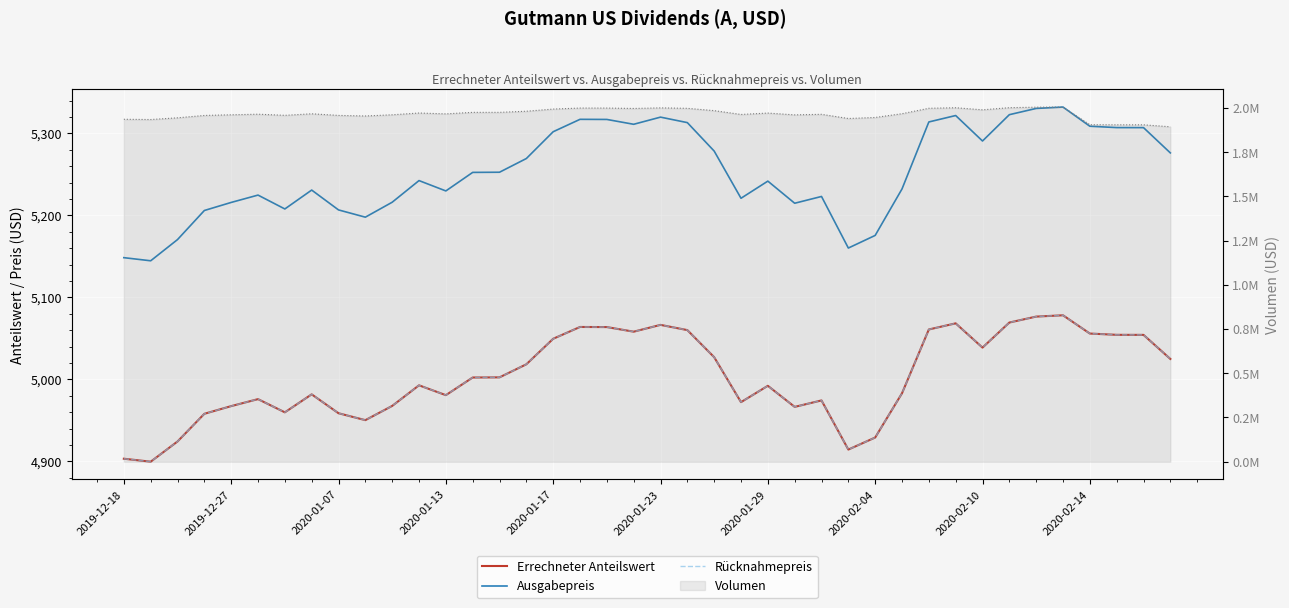

The Rücknahmepreis series shows 8495.2 at 2020-01-29. True or false?

False